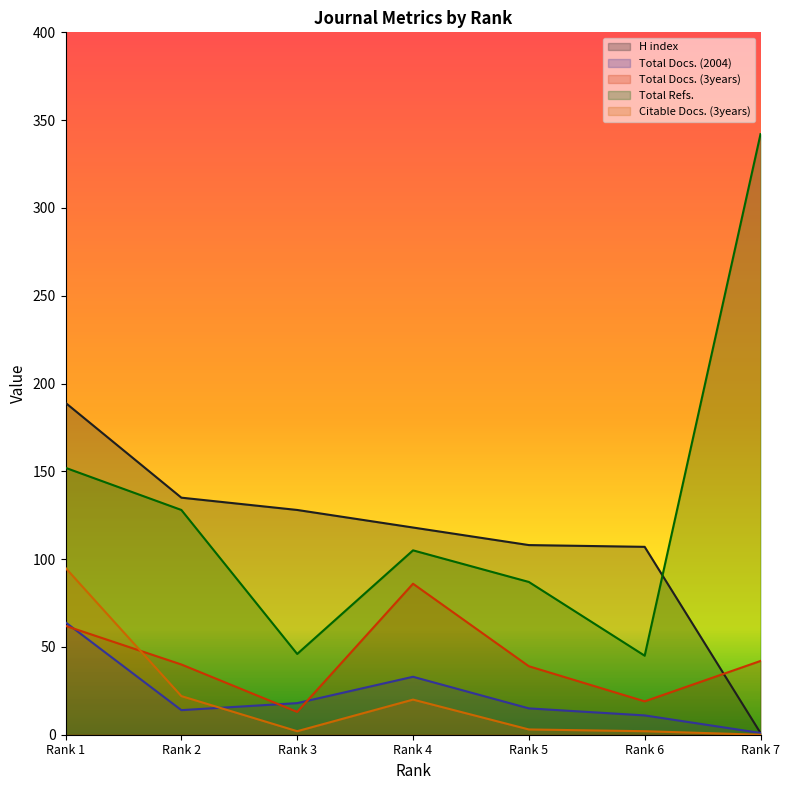

Which series has the largest total across all categories?

Total Refs.